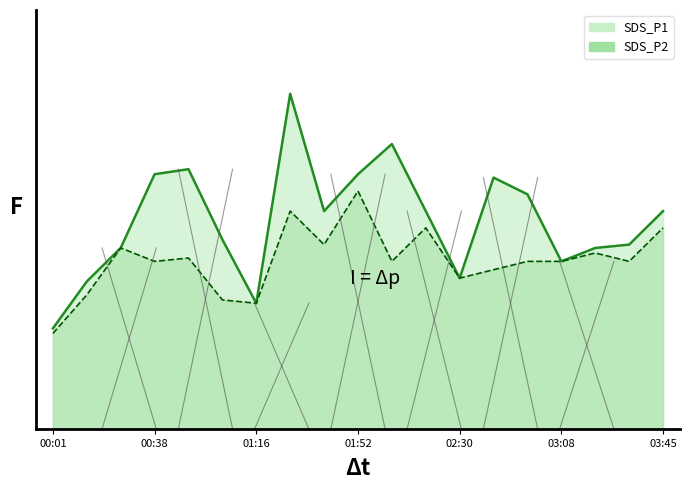

The SDS_P2 series shows 0.9 at 02:30. True or false?

True